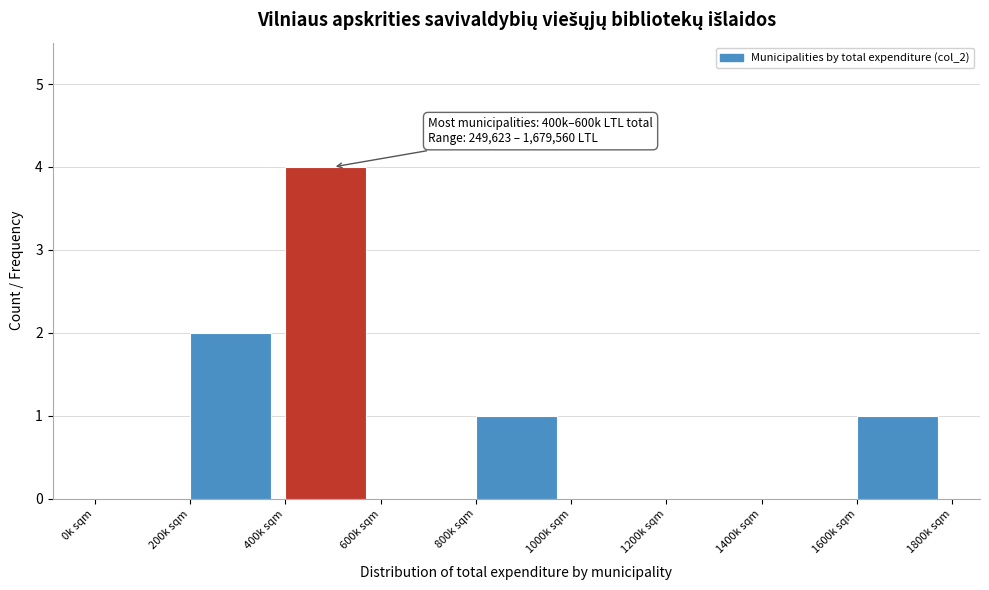

Reading right to left, what are all the values shown in this chart?

1600k sqm=1	1400k sqm=0	1200k sqm=0	1000k sqm=0	800k sqm=1	600k sqm=0	400k sqm=4	200k sqm=2	0k sqm=0